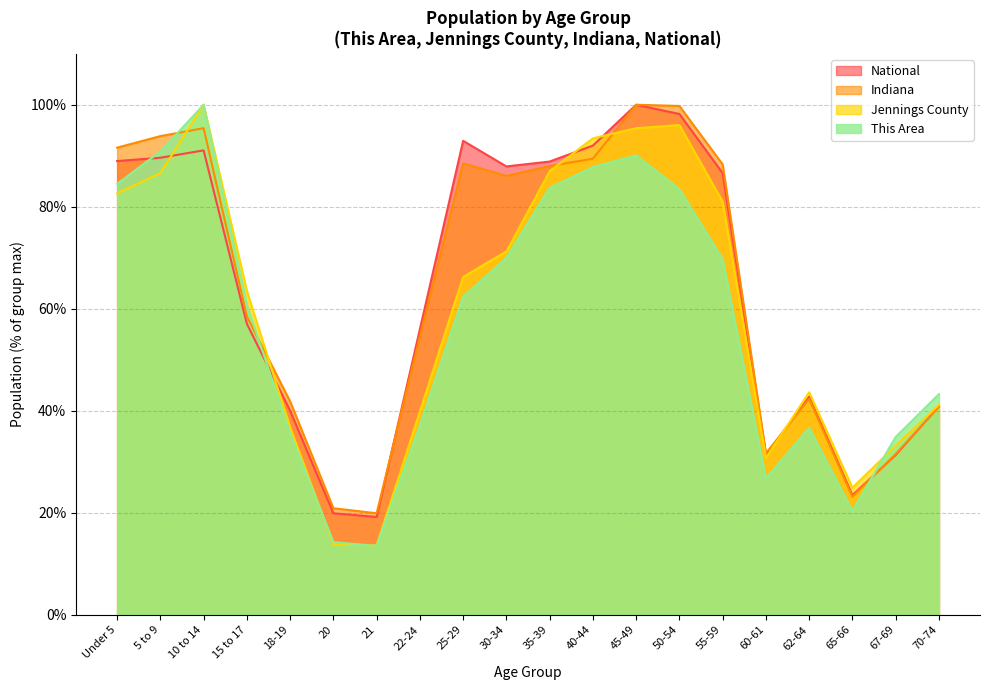

What is the sum of the Indiana values at 45-49 and 50-54?

199.8